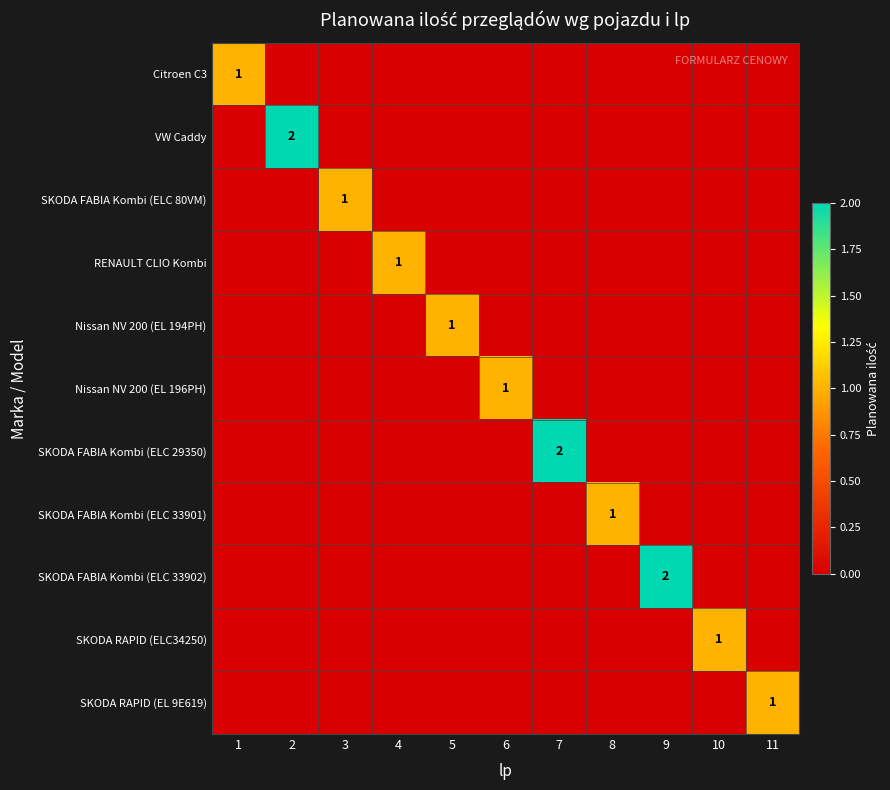

What is the difference between the highest and lowest values at 9?

2